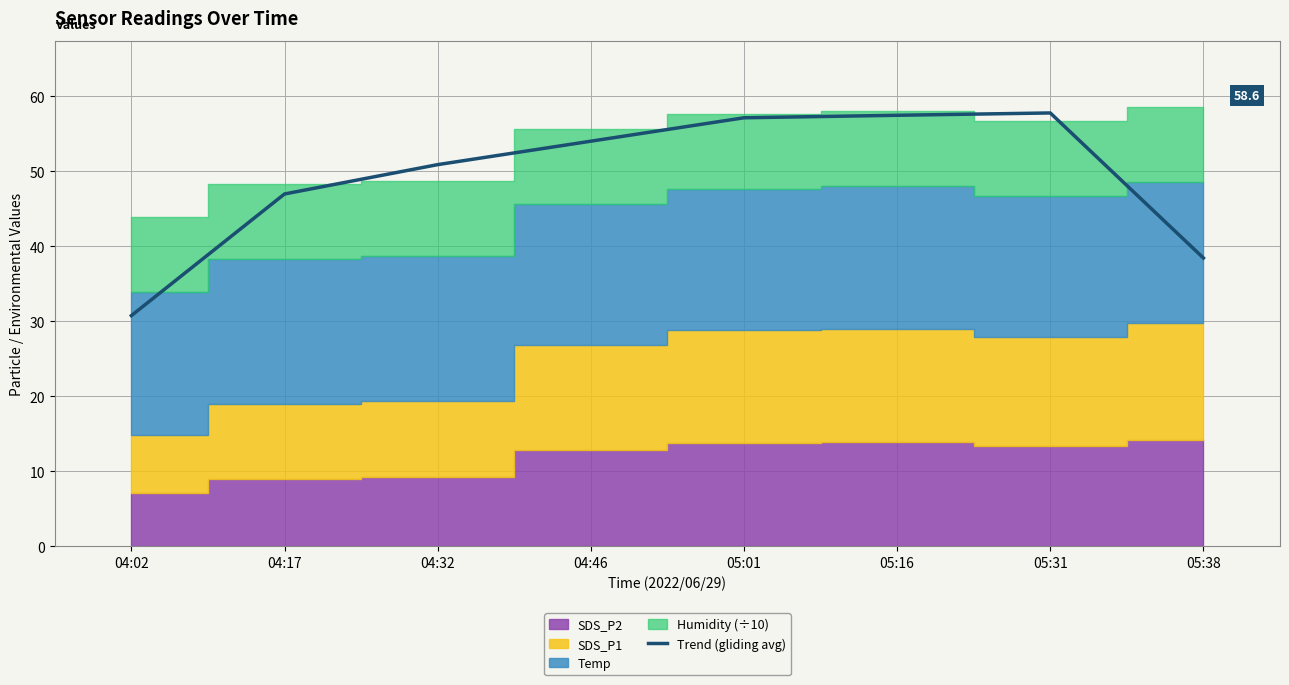

What value does the data have at 04:32?

50.9